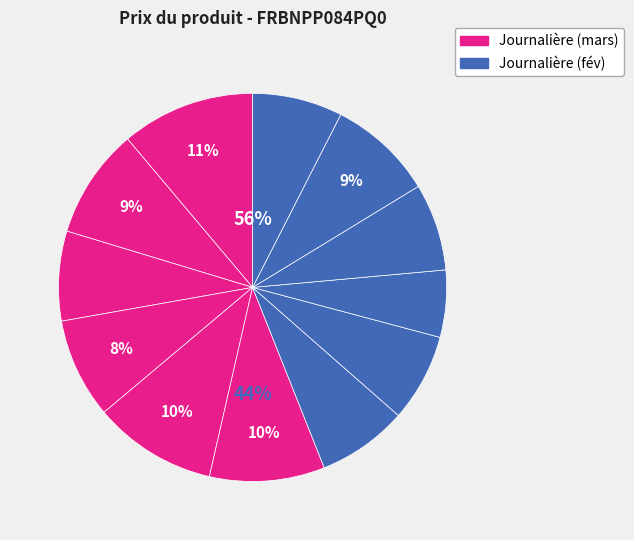

Combined, do 2025-02-26 and 2025-03-12 account for over 50%?

No